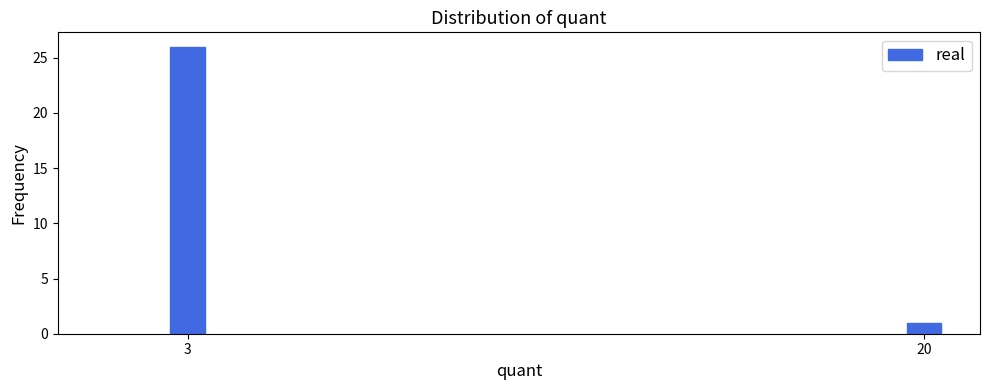

Reading left to right, list all the values displayed in this chart.

3=26	20=1